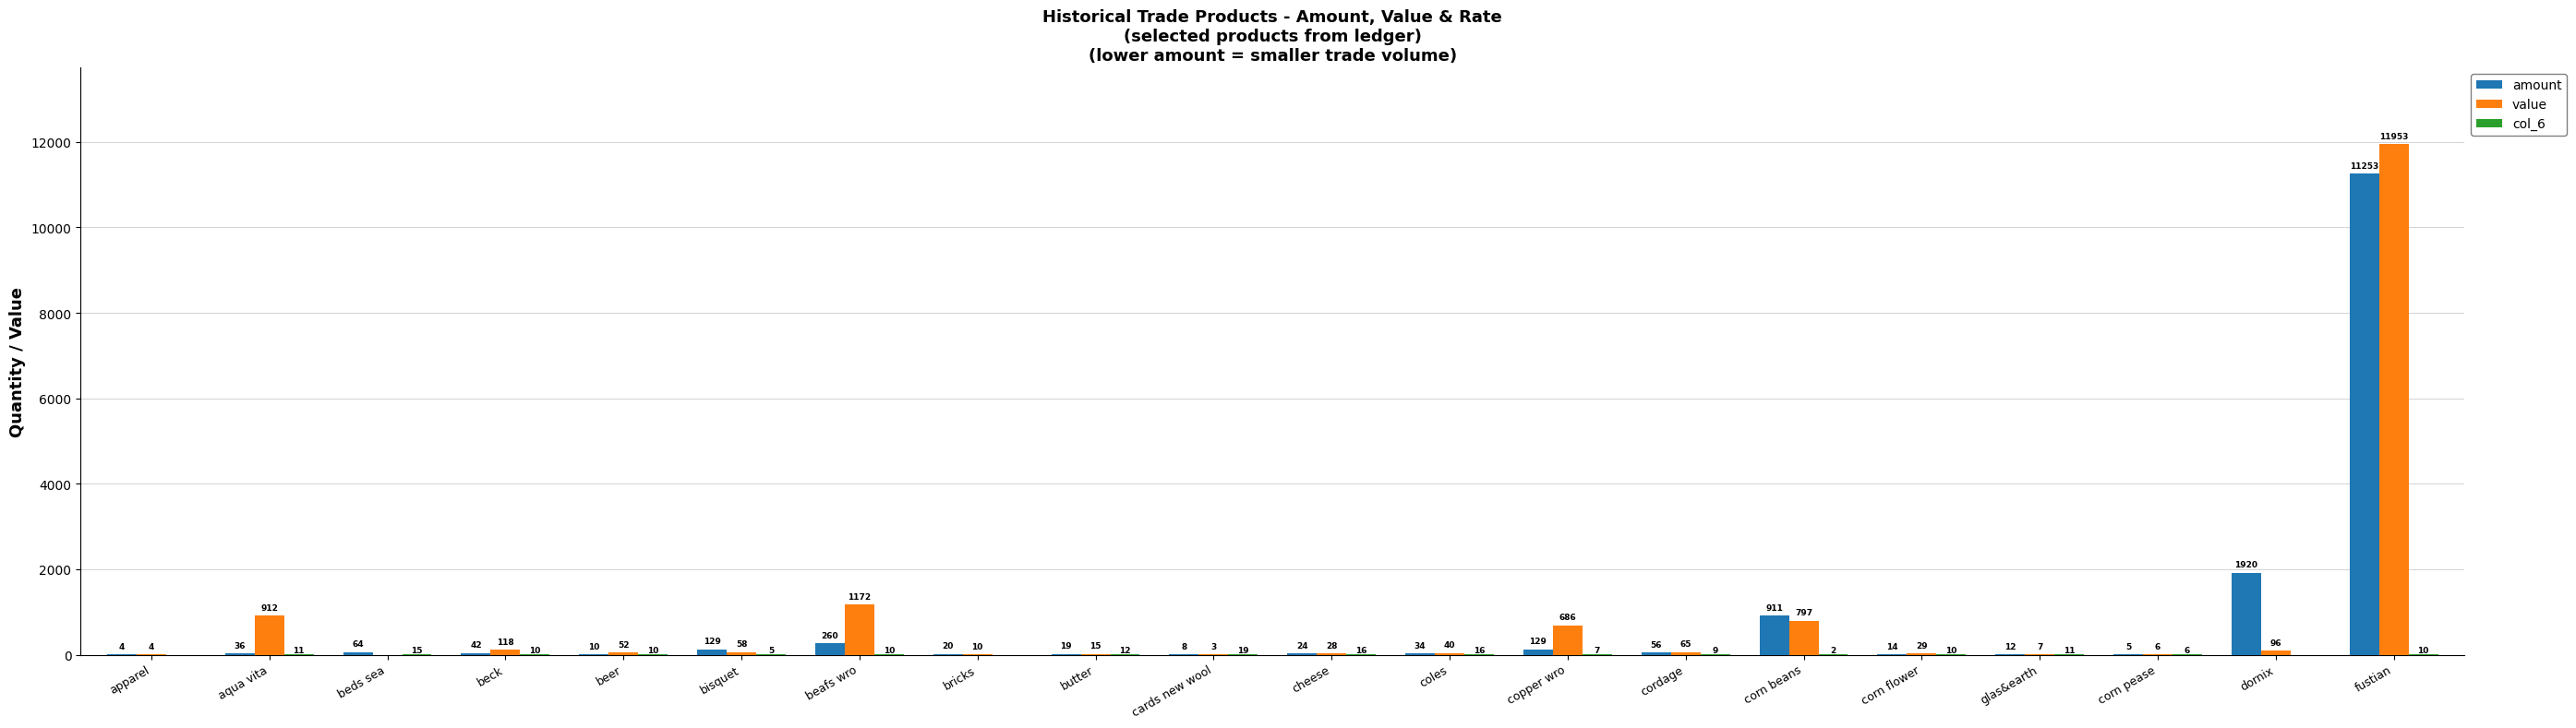

Which category has the highest value across all series?

fustian